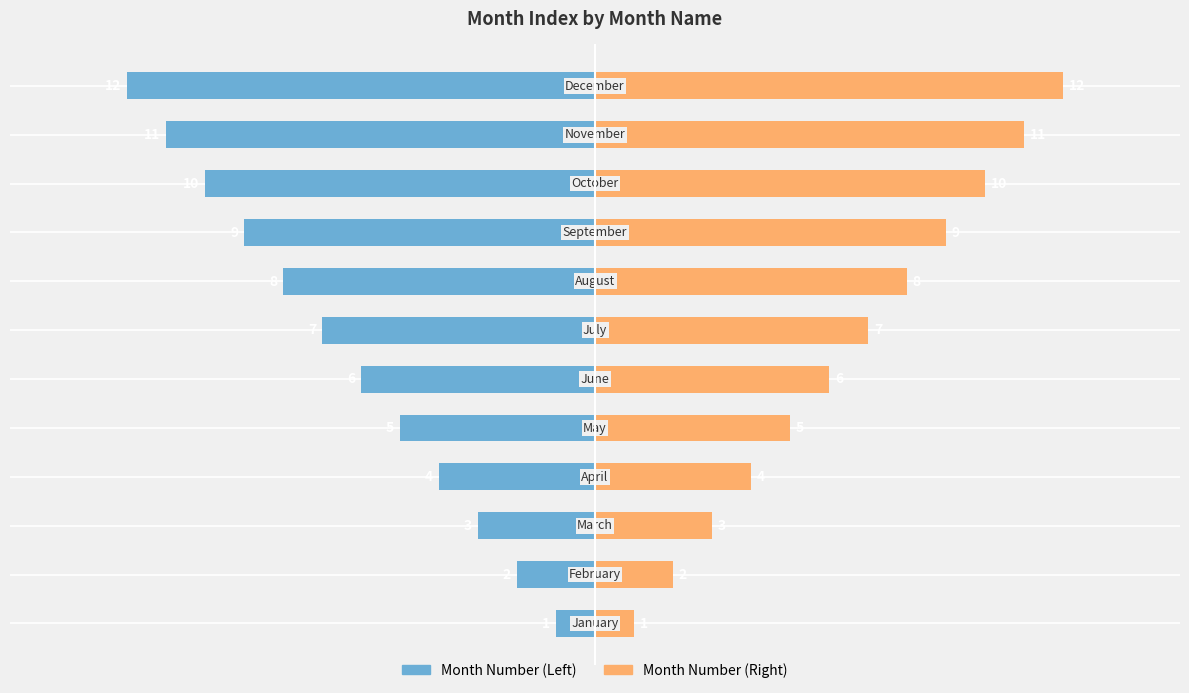

What is the average value of the Month Number (Left) series?

-6